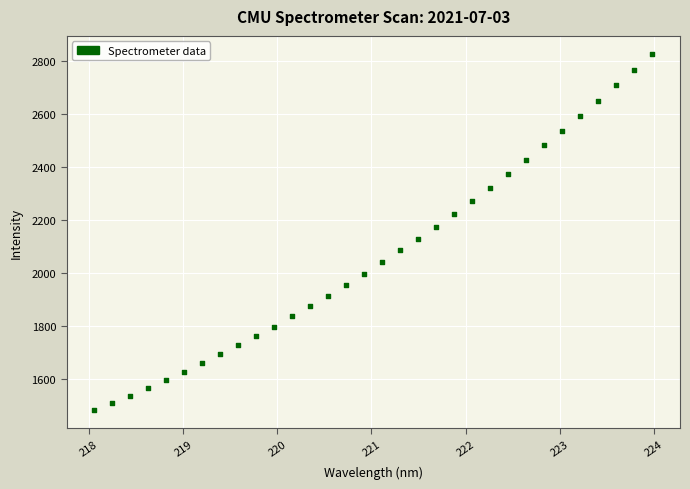

What is the range of Y values (max minus min)?

1345.8